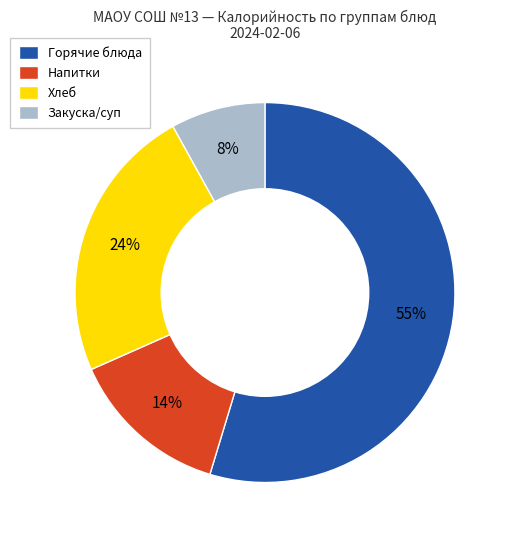

Between Горячие блюда and Напитки, which is larger?

Горячие блюда